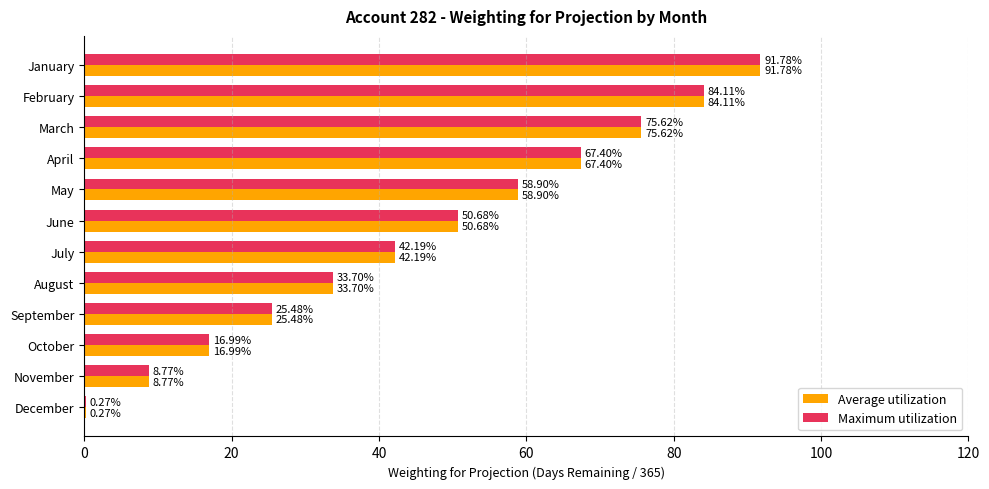

Where is Maximum utilization nearest to the value 46?

July